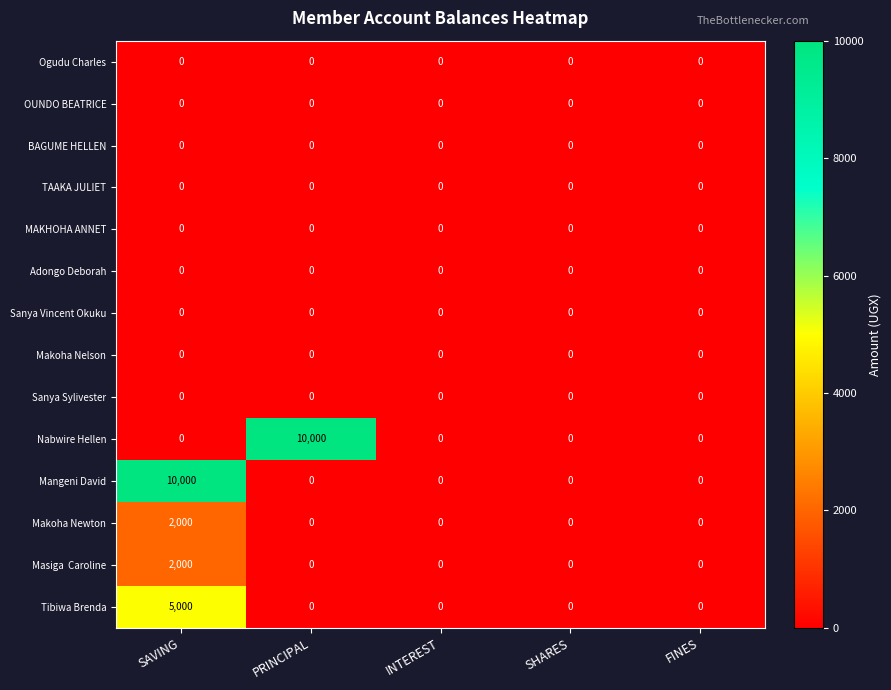

Is it true that Makoha Nelson equals 0 at FINES?

True